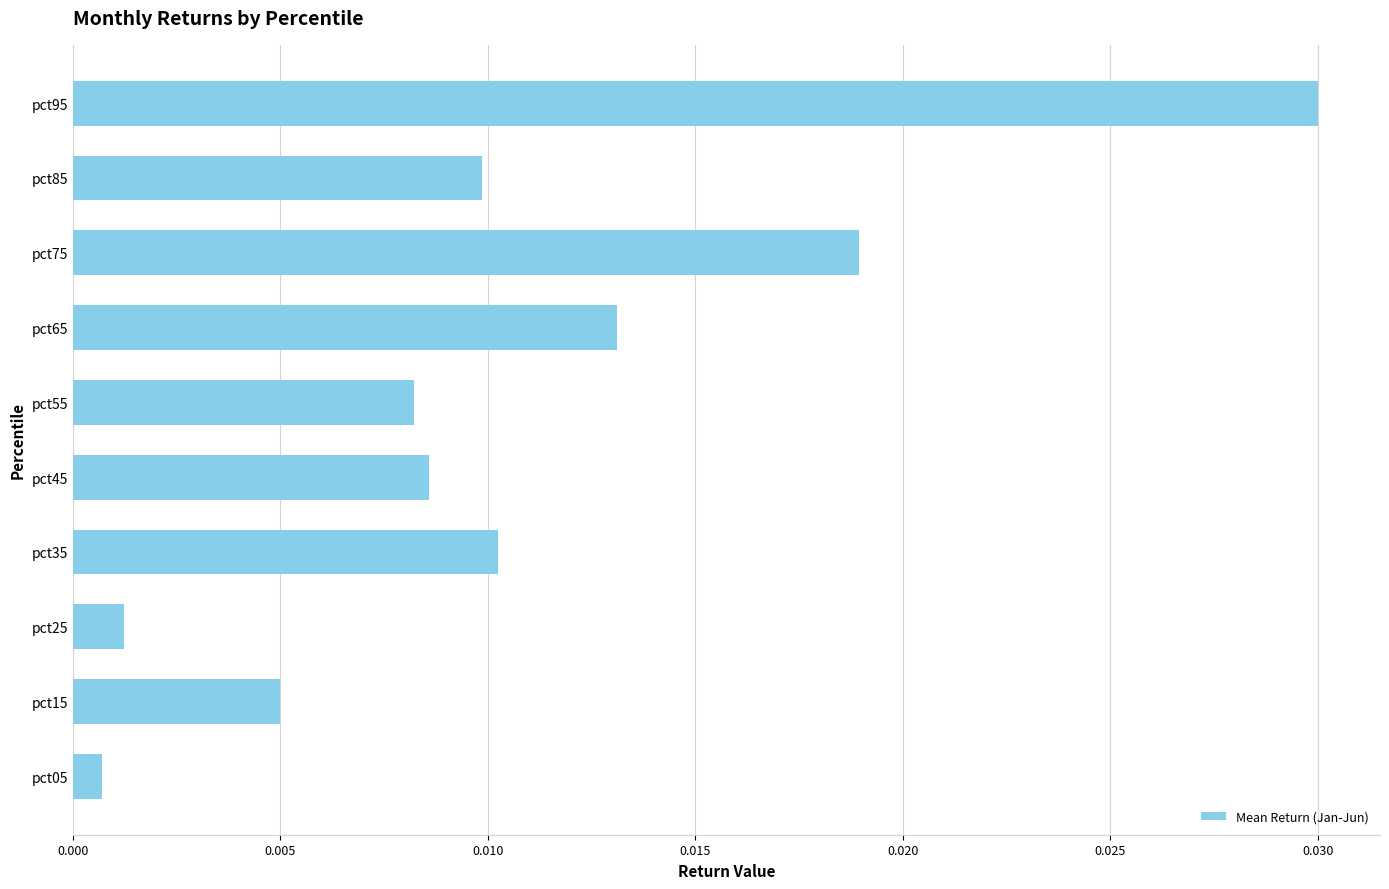

At which category does the chart reach its peak across all series?

pct95